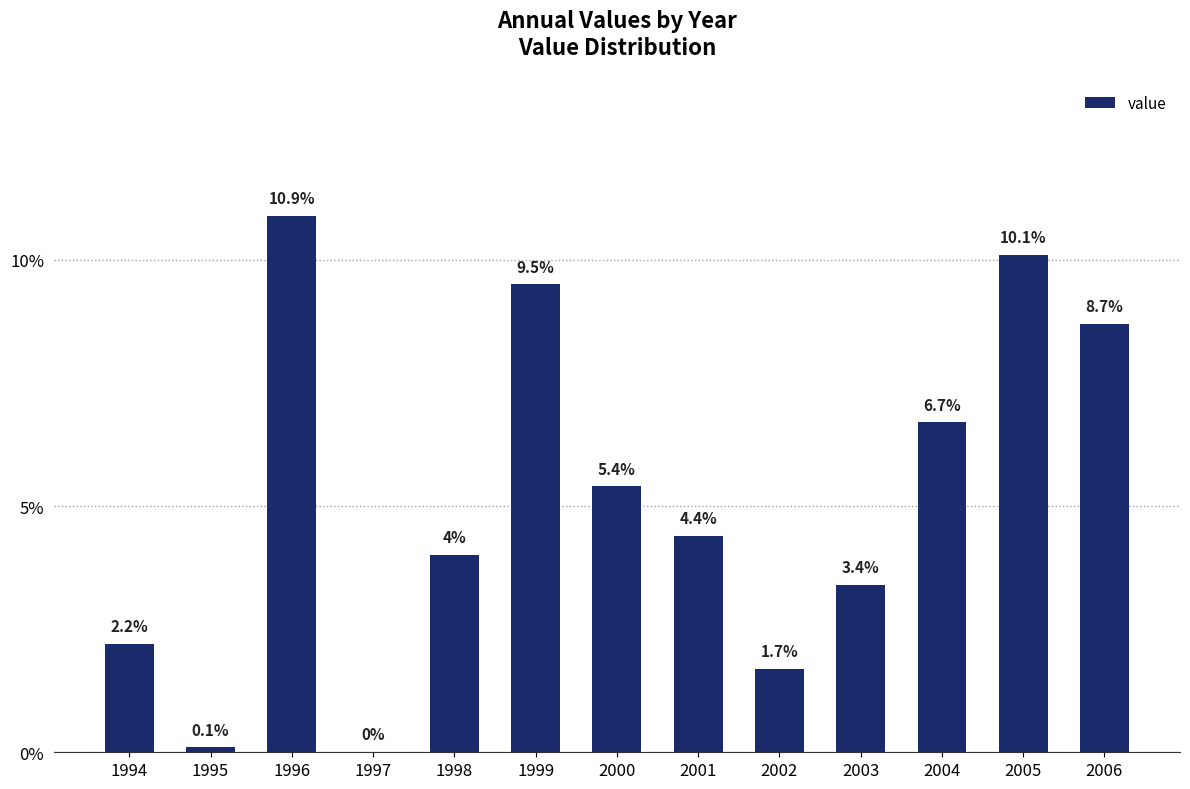

Between 2003 and 2004, which is larger?

2004